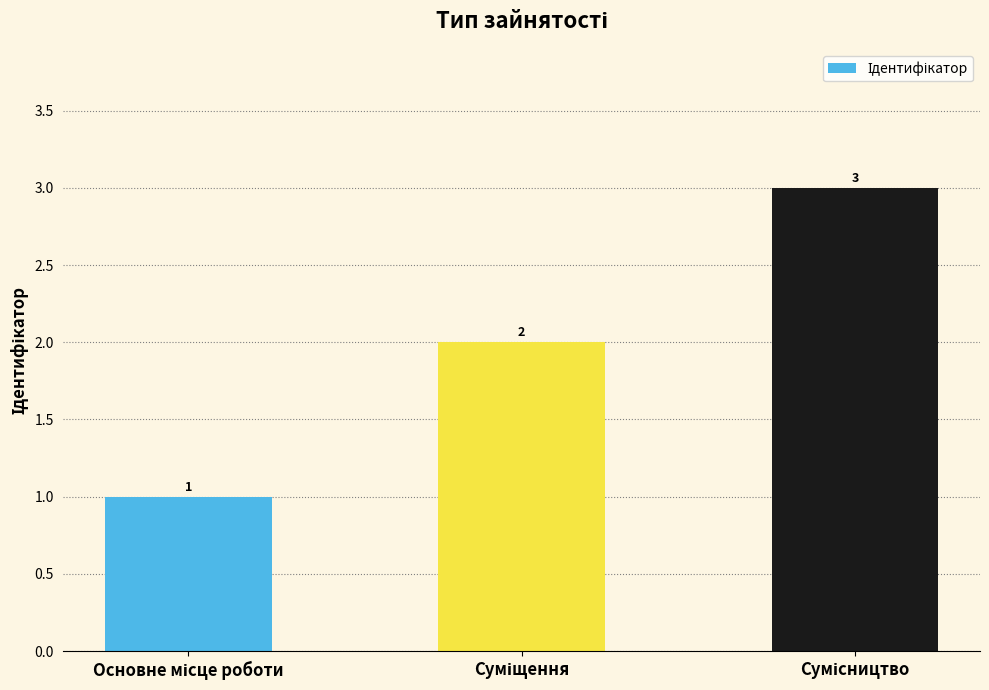

What is the maximum value shown in the chart?

3